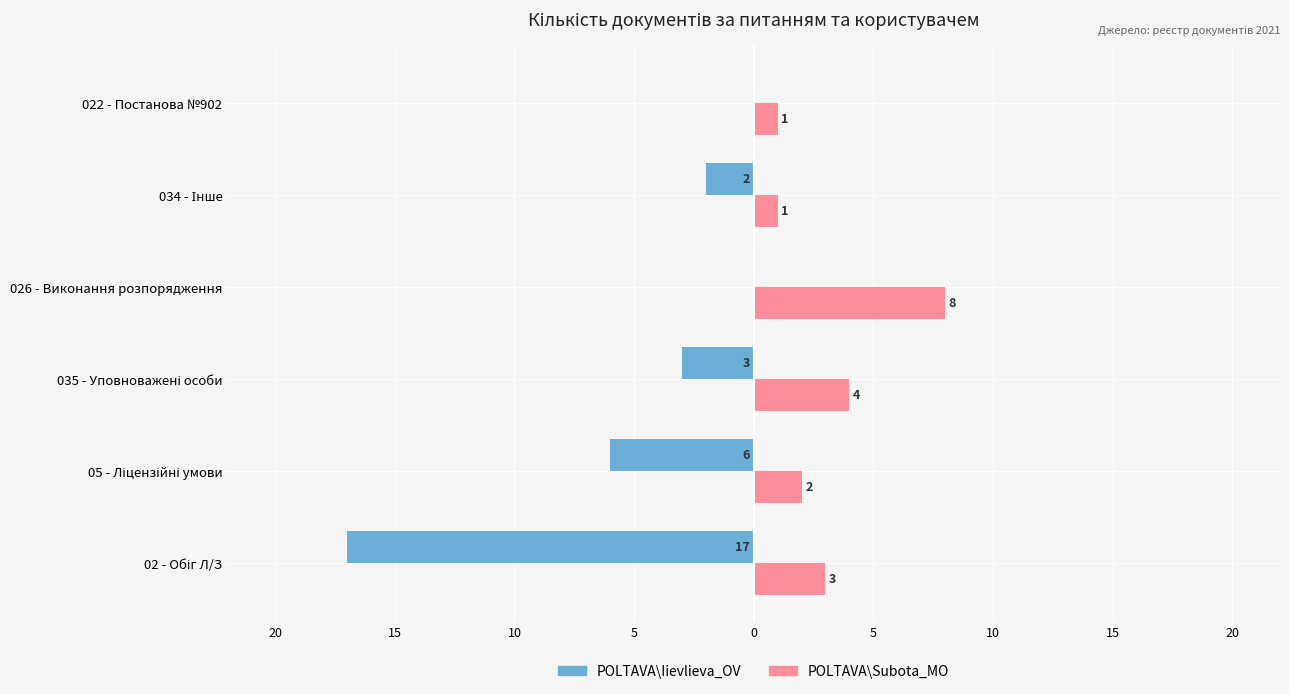

List the series in order of their overall mean, lowest first.

POLTAVA\Iievlieva_OV, POLTAVA\Subota_MO